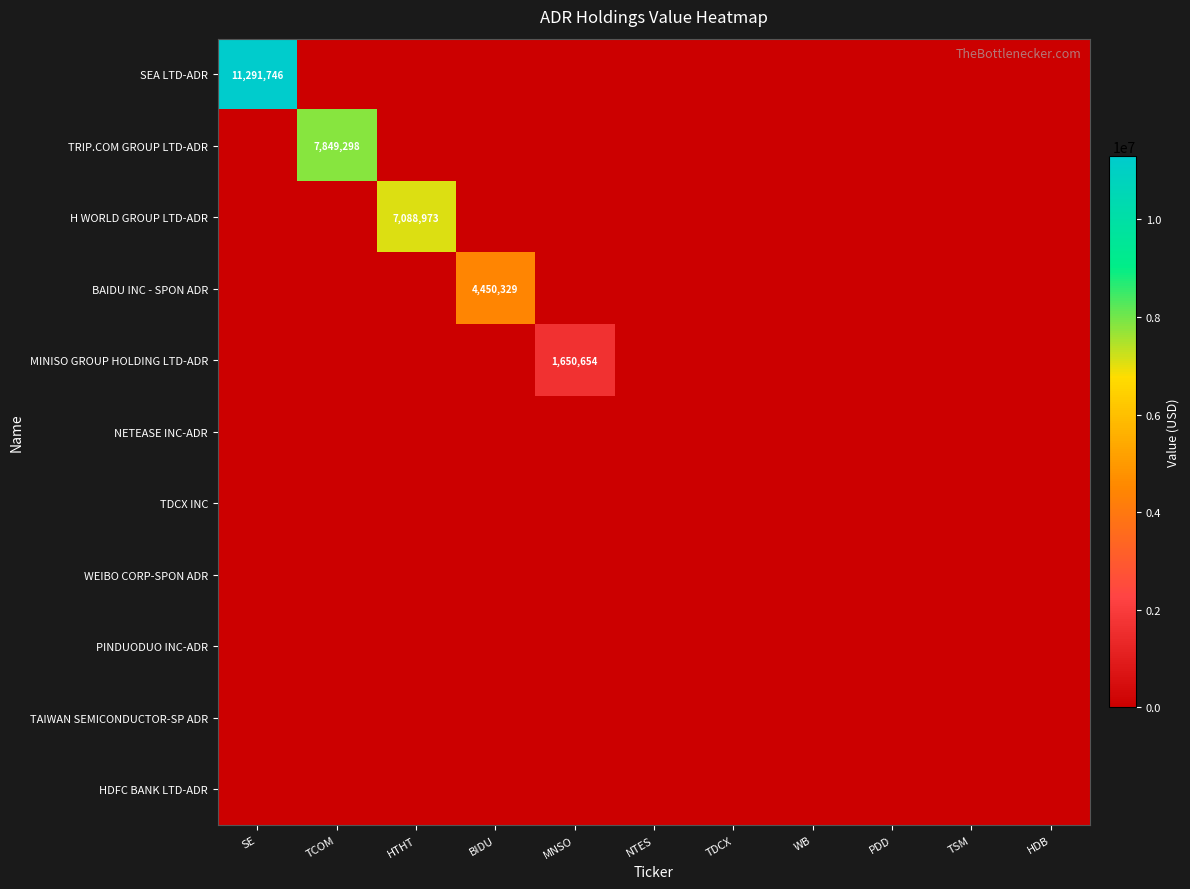

Between NTES and TDCX, which series saw the biggest shift?

SEA LTD-ADR